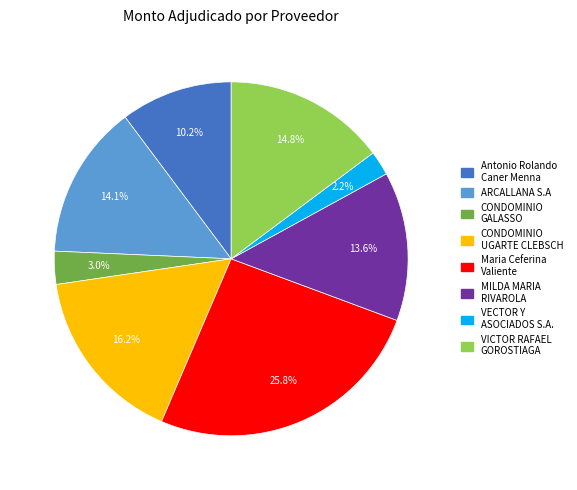

Which slice is the largest?

Maria Ceferina Valiente